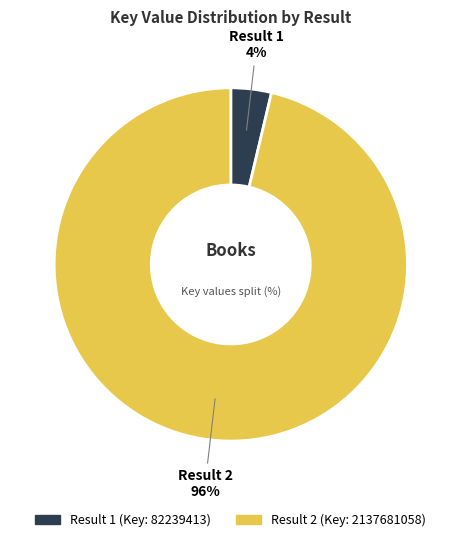

Does any single category account for the majority?

Yes